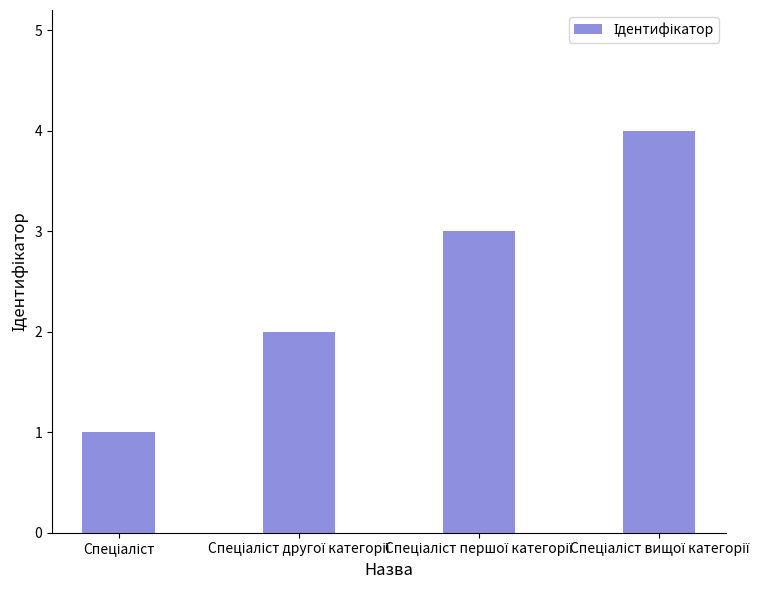

What is the greatest value displayed?

4